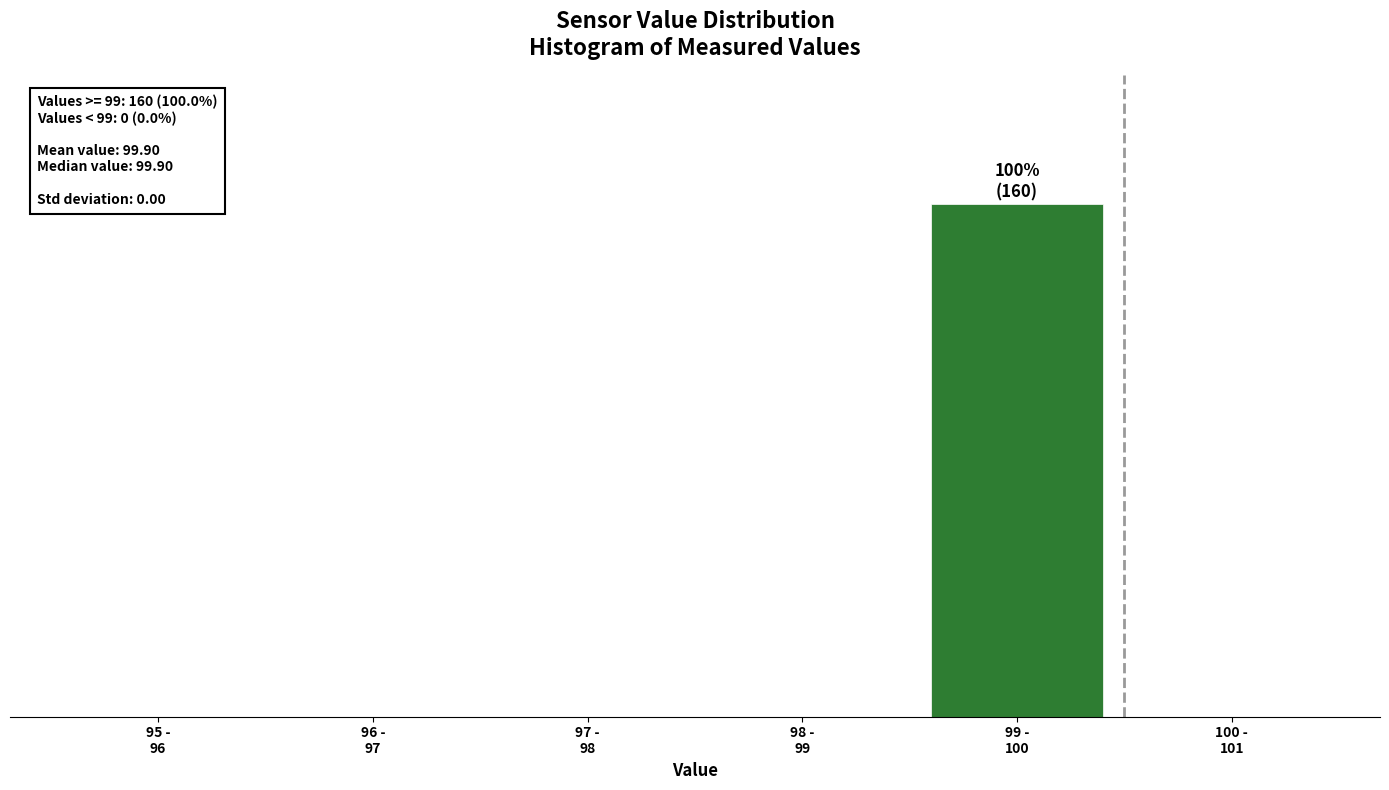

Are the bars horizontal?

No